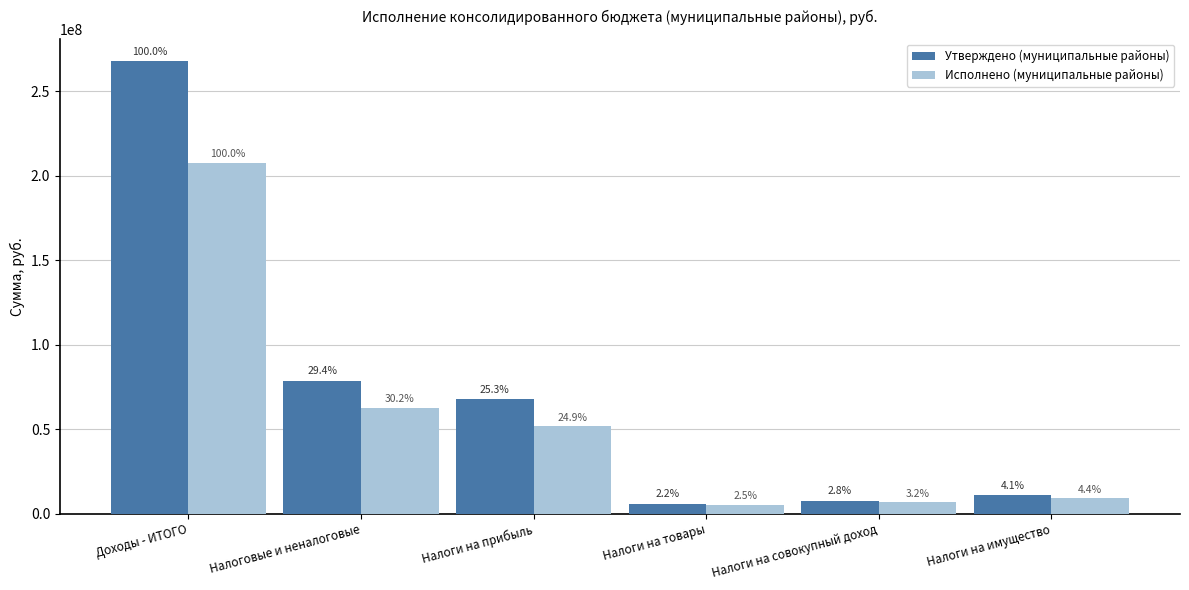

True or false: Исполнено (муниципальные районы) has a value of 62787124.2 at Налоговые и неналоговые.

True